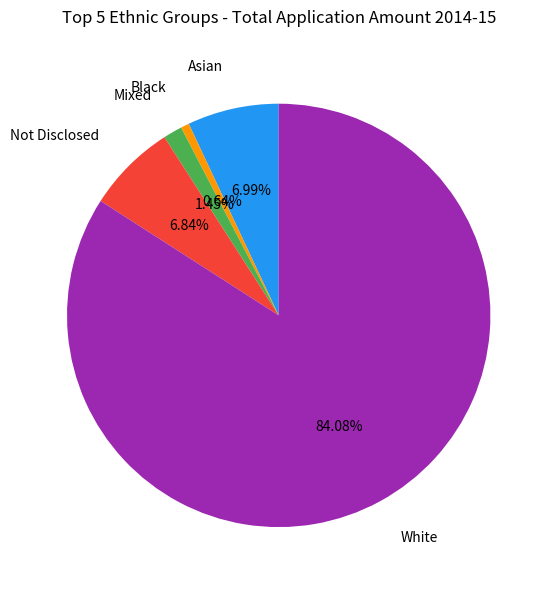

Is there any slice that represents more than half of the pie?

Yes